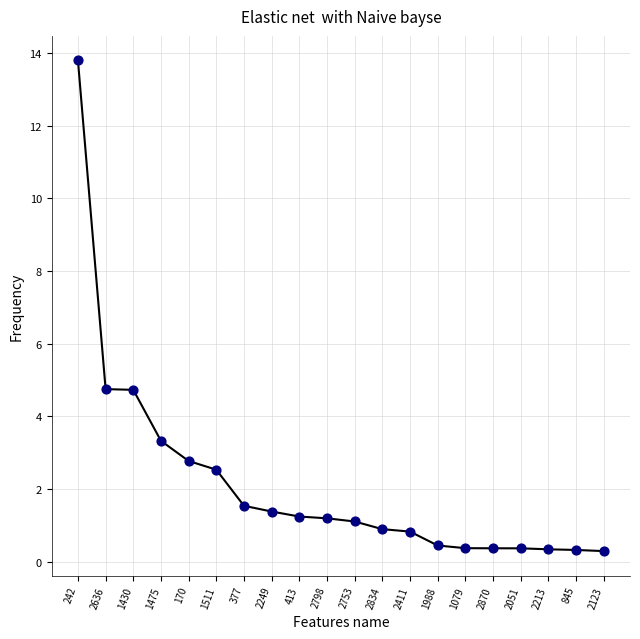

Which has a higher value, 1988 or 2123?

1988